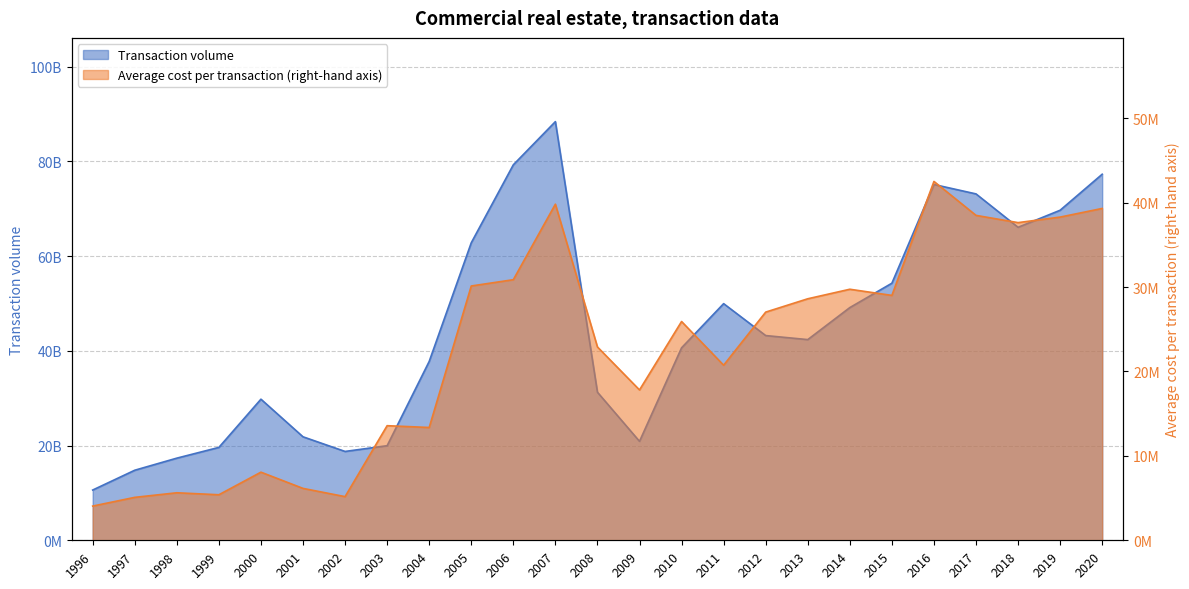

Is it true that Transaction volume equals 27032766140.1 at 2012?

False